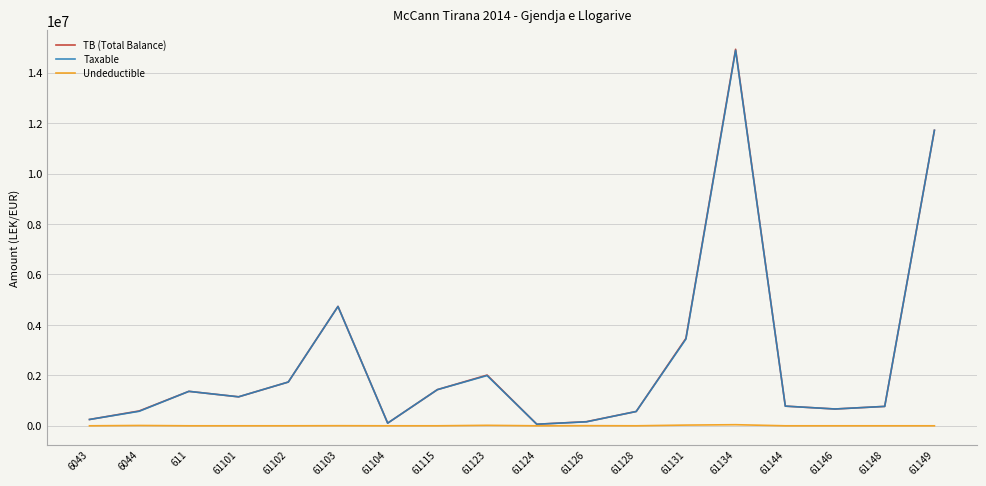

True or false: Taxable has more than 1 points higher than both neighbors.

True